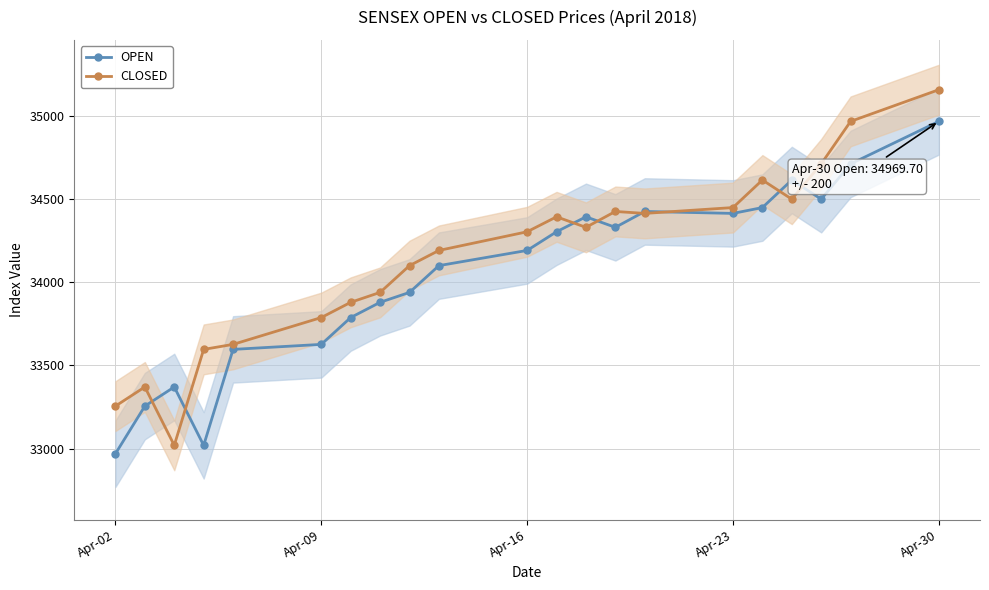

True or false: CLOSED has more than 2 points higher than both neighbors.

True